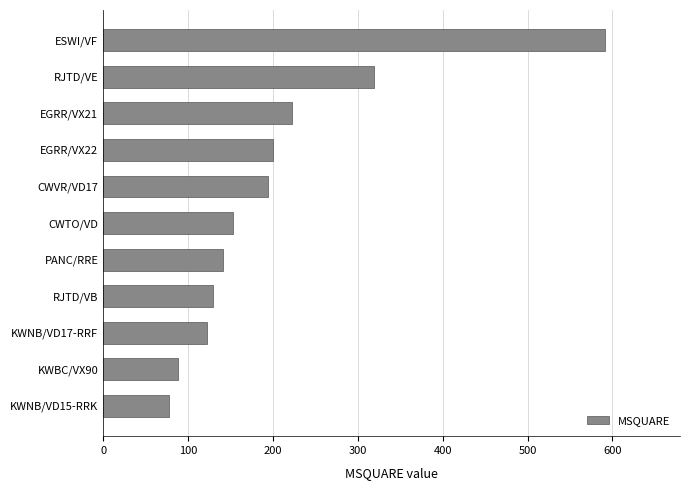

Which has a higher value, EGRR/VX21 or CWTO/VD?

EGRR/VX21